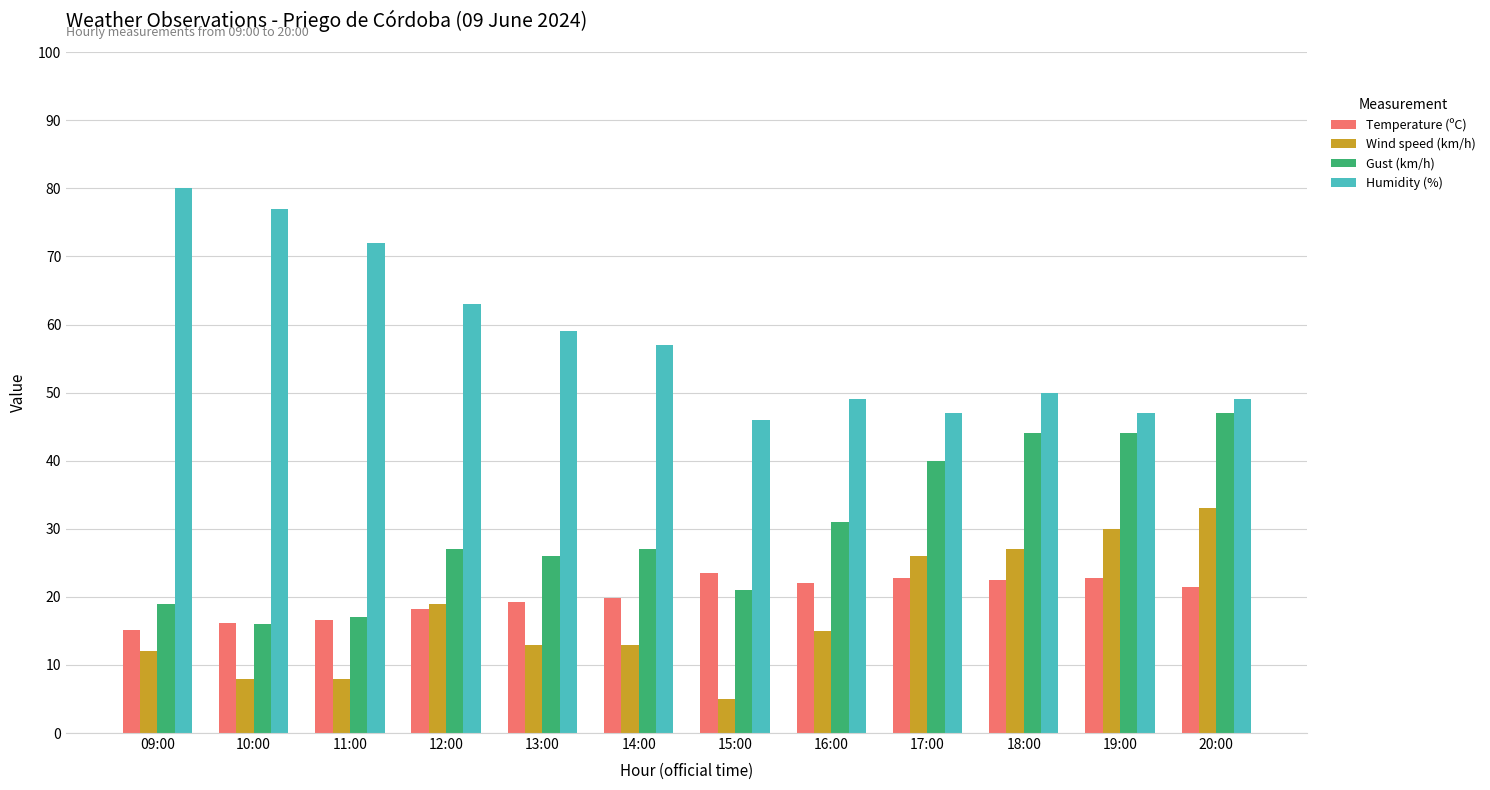

Does the chart contain any negative values?

No